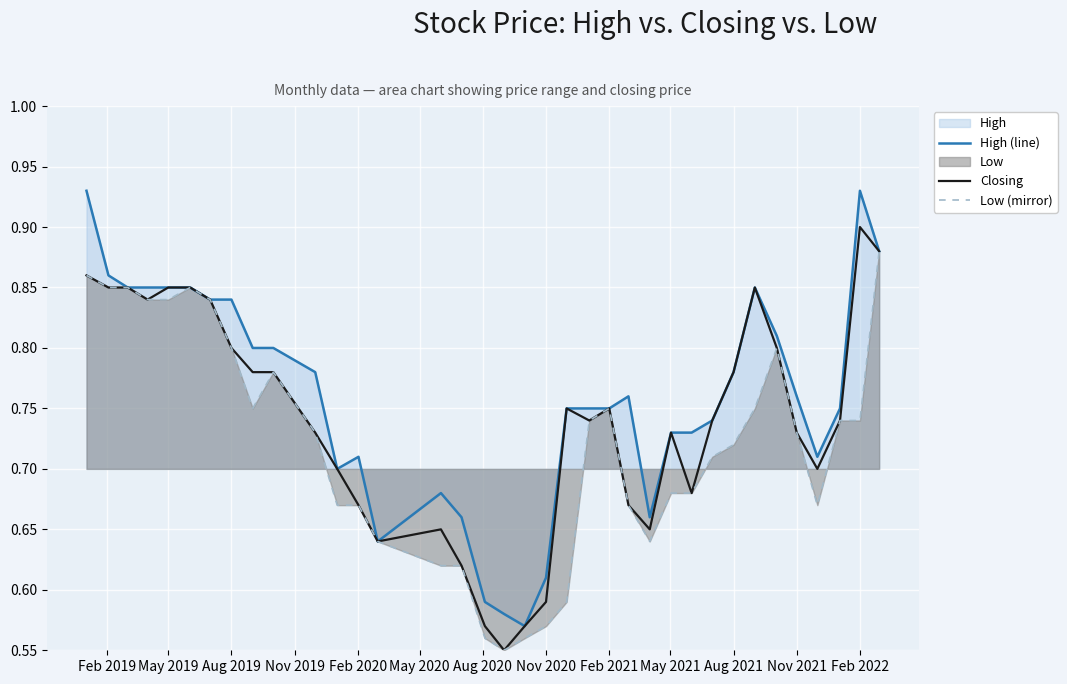

True or false: High (line) has a value of 0.2 at Aug 2021.

False